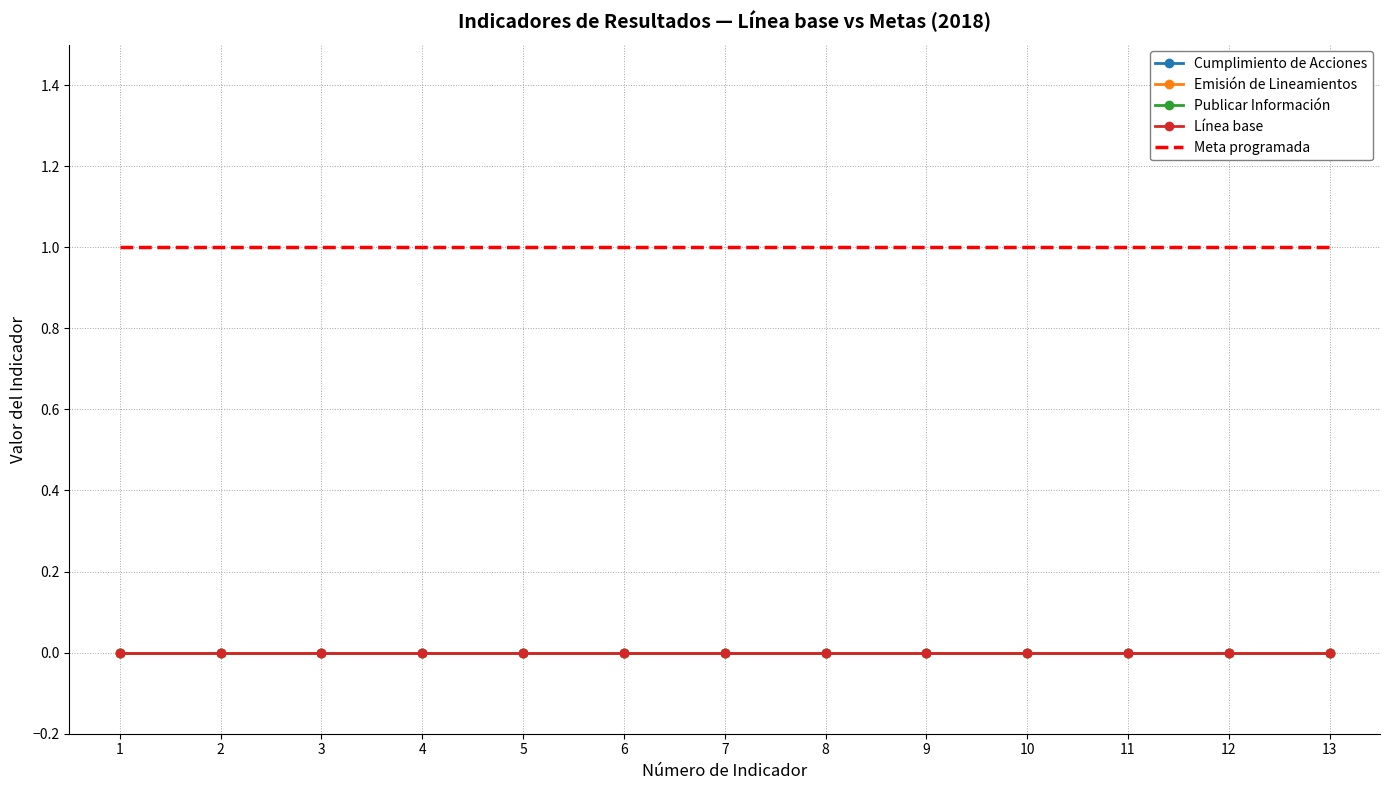

Which series has the widest spread of values?

Cumplimiento de Acciones